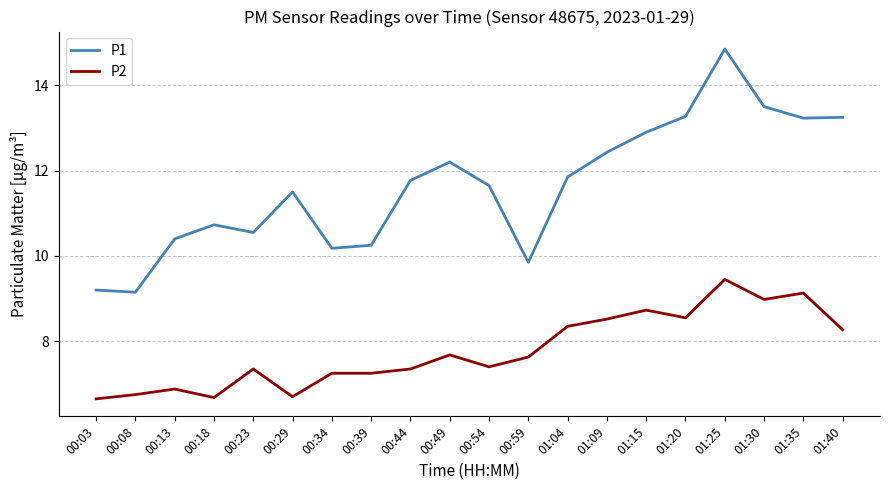

Is it true that P2 equals 11.8 at 00:29?

False